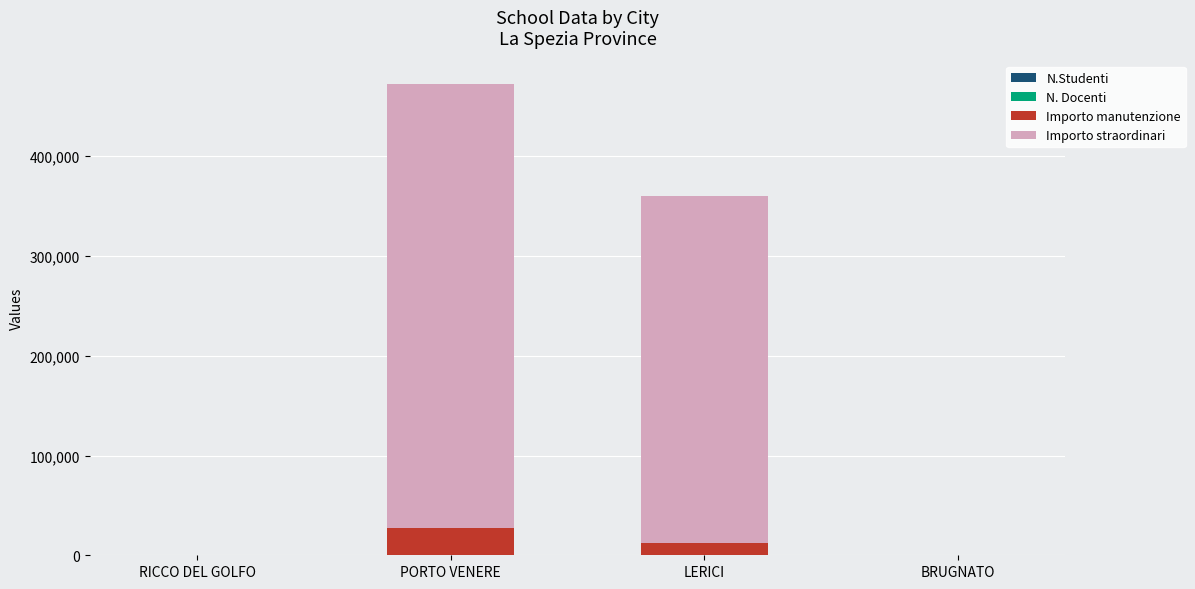

How many series are shown in this chart?

4